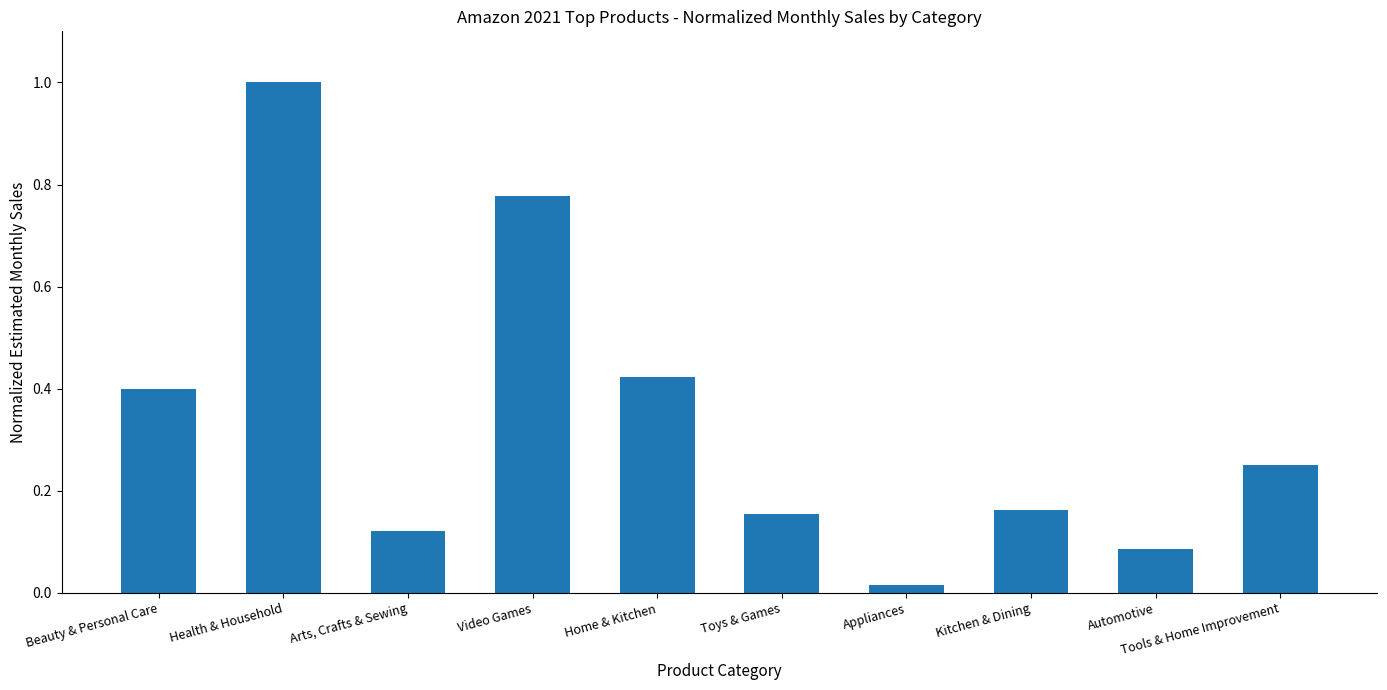

What is the change in value from Video Games to Automotive?

-0.7